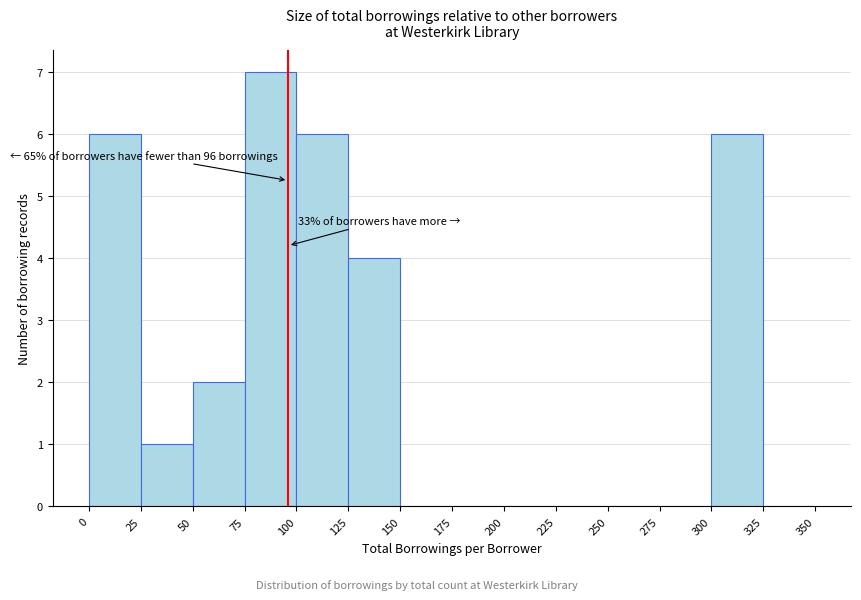

Over which range of the x-axis is the bar tallest?

75 to 100